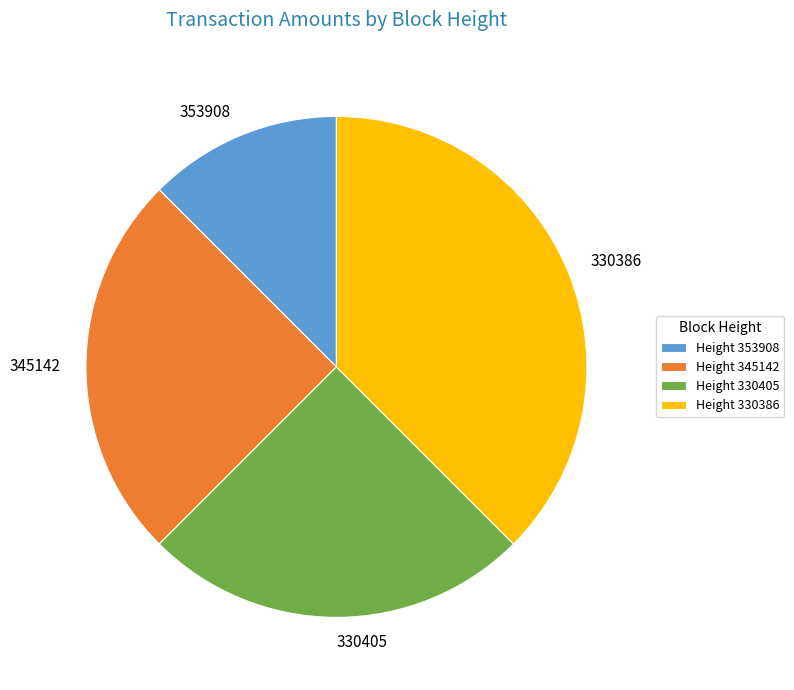

What is the ratio of the value at 330386 to the value at 353908?

3.0